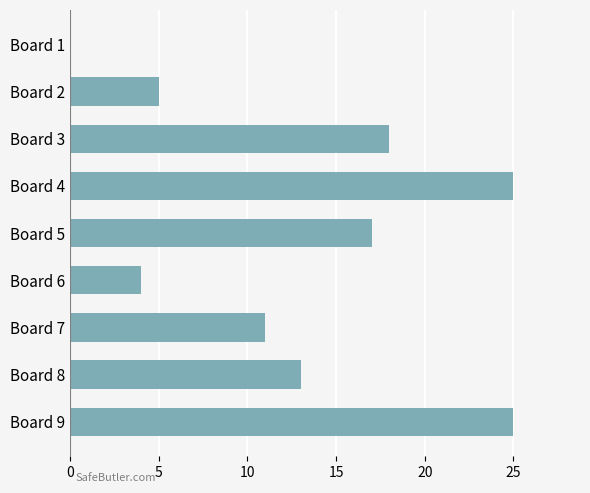

What is the sum of all values?

118